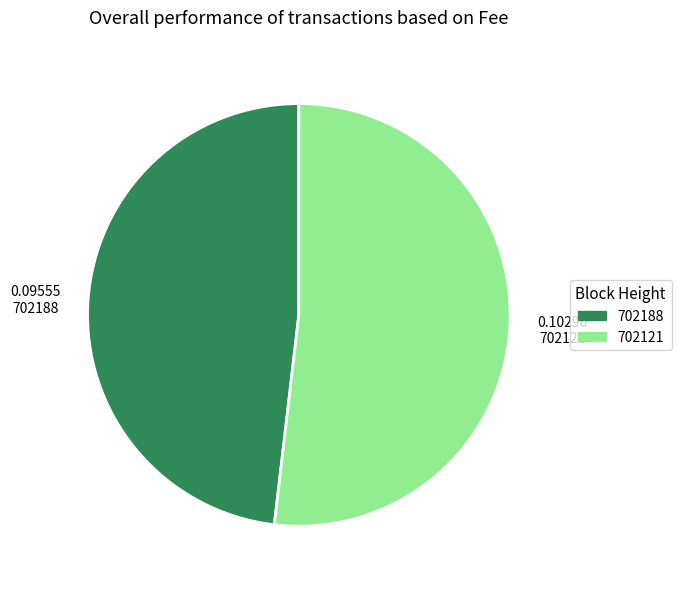

What is the smallest slice in the pie chart?

702188